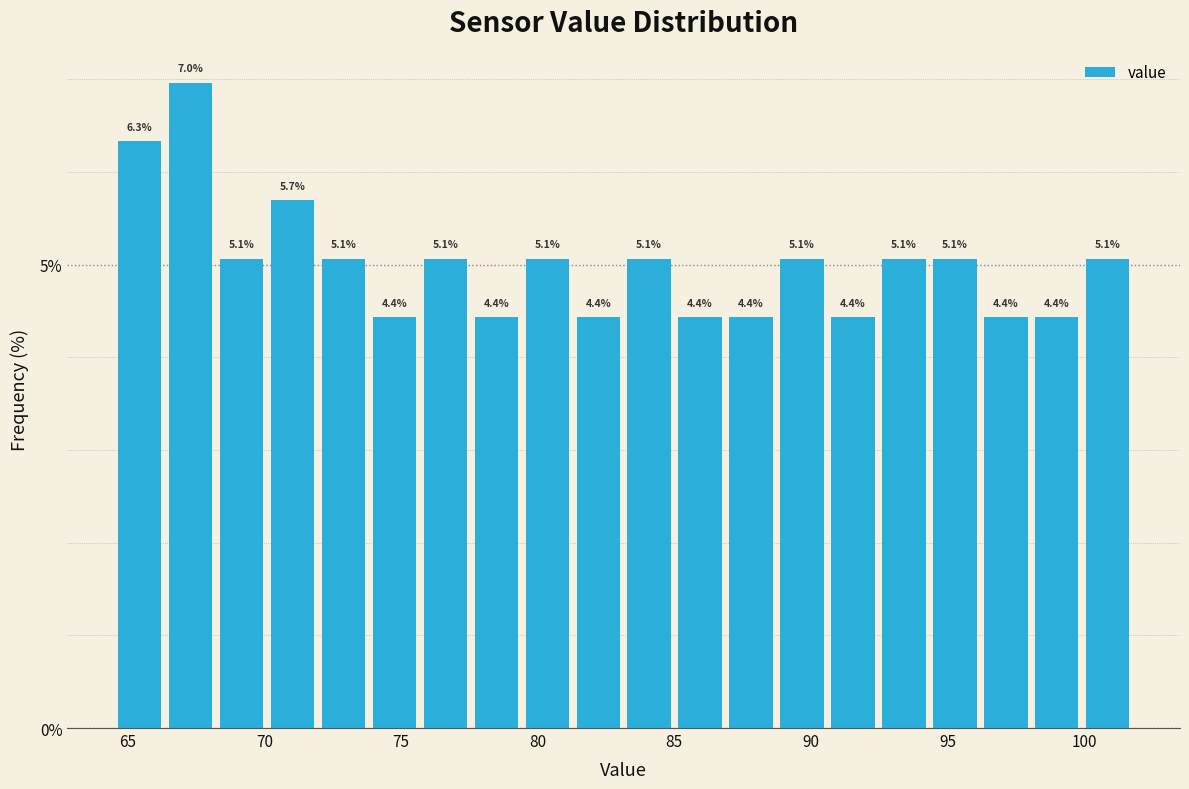

Around what value on the x-axis is the tallest bar? Give the approximate position of its centre, as read against the axis.

67.5